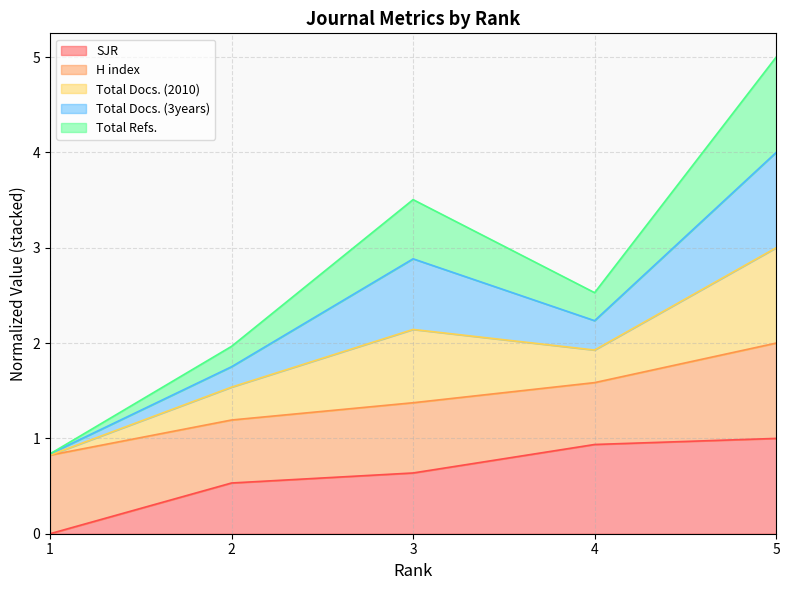

True or false: Total Refs. and Total Docs. (2010) intersect in this chart.

False